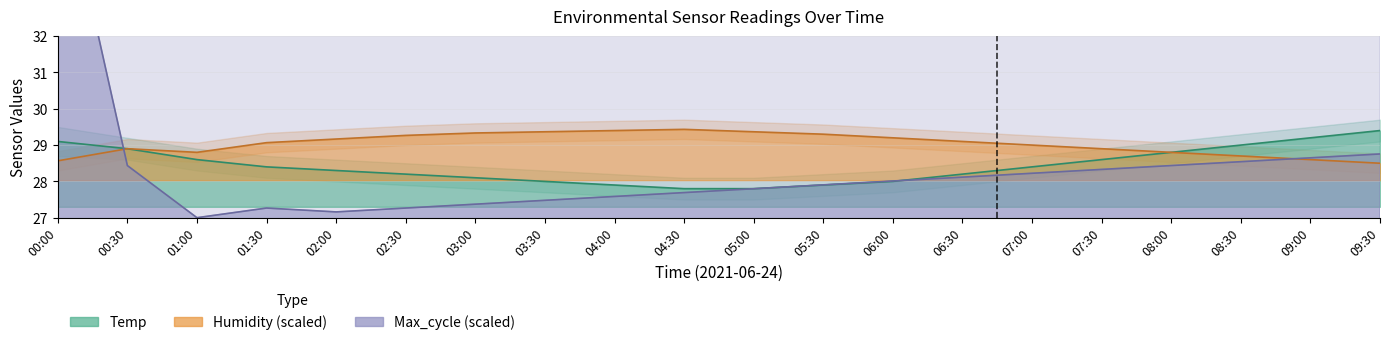

What is the difference between the highest and lowest values at 06:00?

1.2